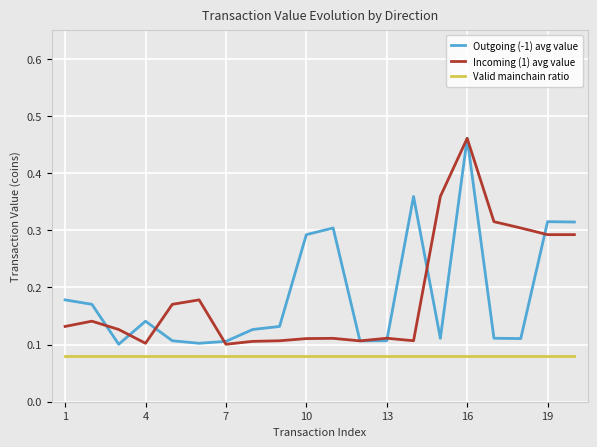

True or false: Outgoing (-1) avg value and Valid mainchain ratio cross at least once.

False